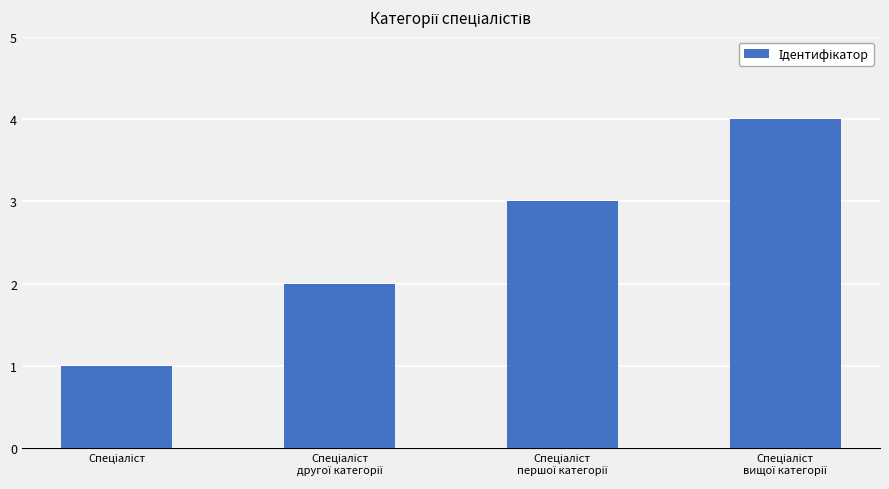

What is the sum of all values?

10